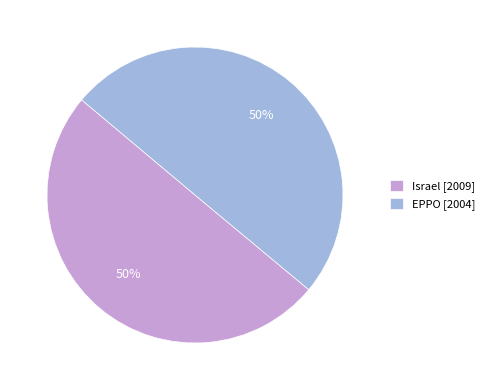

True or false: Israel accounts for 50% of the total.

True